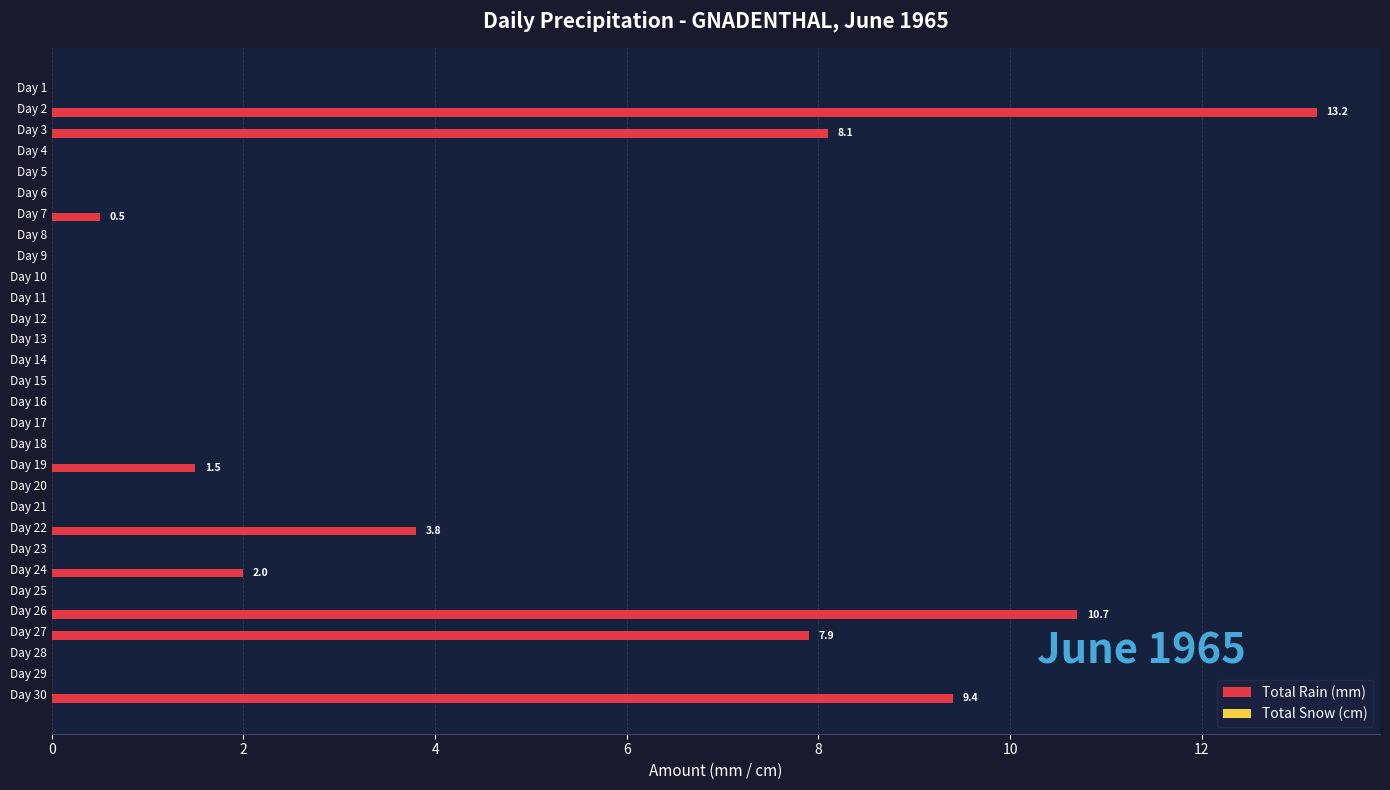

The value at Day 15 is -6.1. True or false?

False